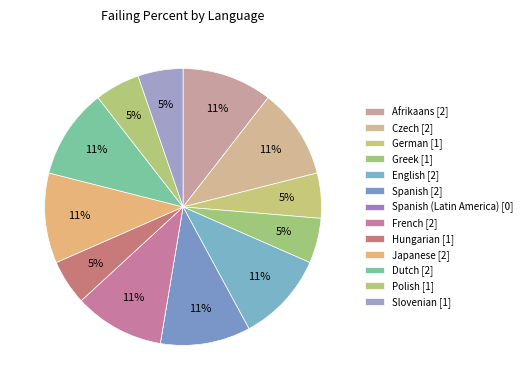

Is there any slice that represents more than half of the pie?

No